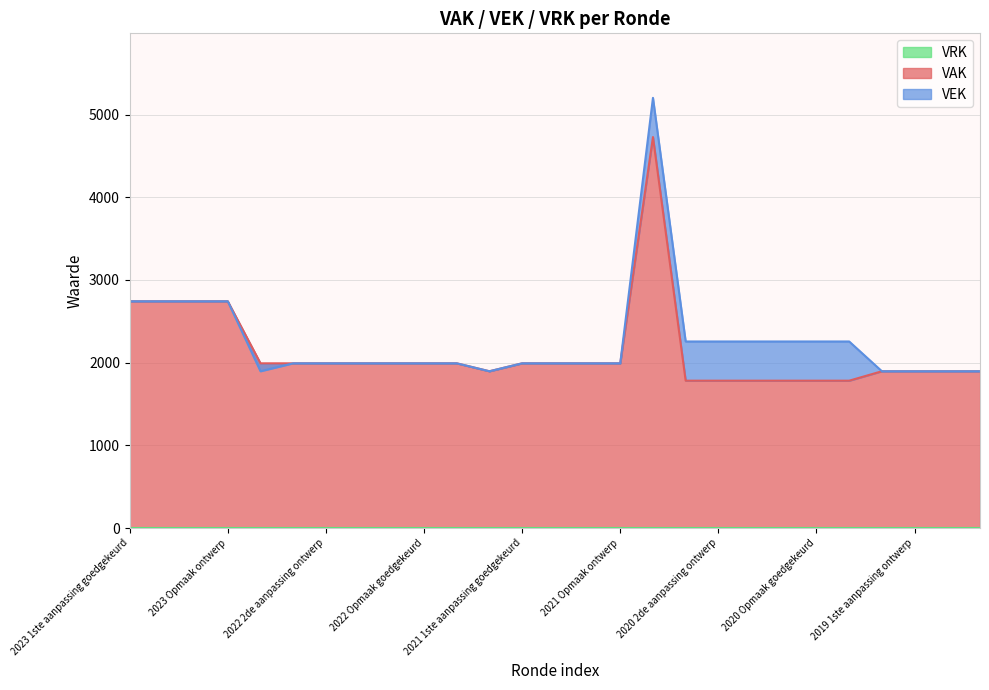

Reading left to right, transcribe all the data shown in this chart.

VAK: 2742	2742	2742	2742	1992	1992	1992	1992	1992	1992	1992	1896	1992	1992	1992	1992	4728	1782	1782	1782	1782	1782	1782	1896	1896	1896	1896
VEK: 2742	2742	2742	2742	1896	1992	1992	1992	1992	1992	1992	1896	1992	1992	1992	1992	5202	2256	2256	2256	2256	2256	2256	1896	1896	1896	1896